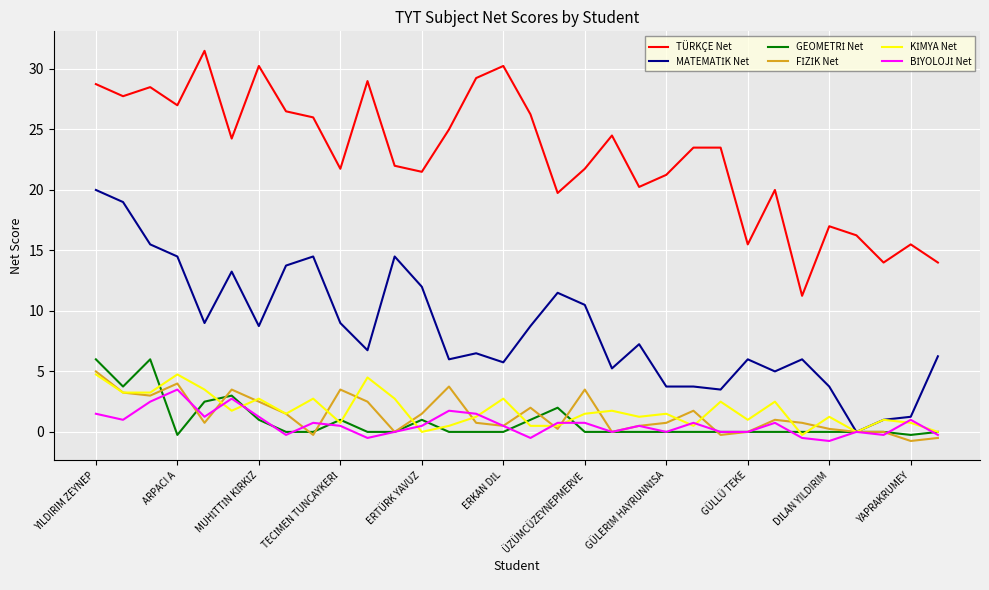

What is the greatest value displayed?

31.5